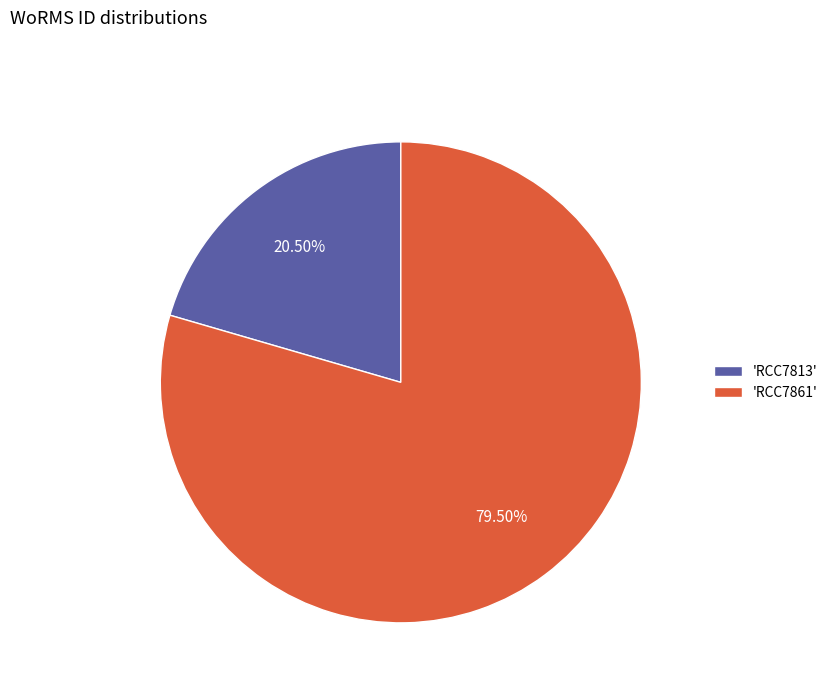

Which has a higher value, 'RCC7861' or 'RCC7813'?

'RCC7861'